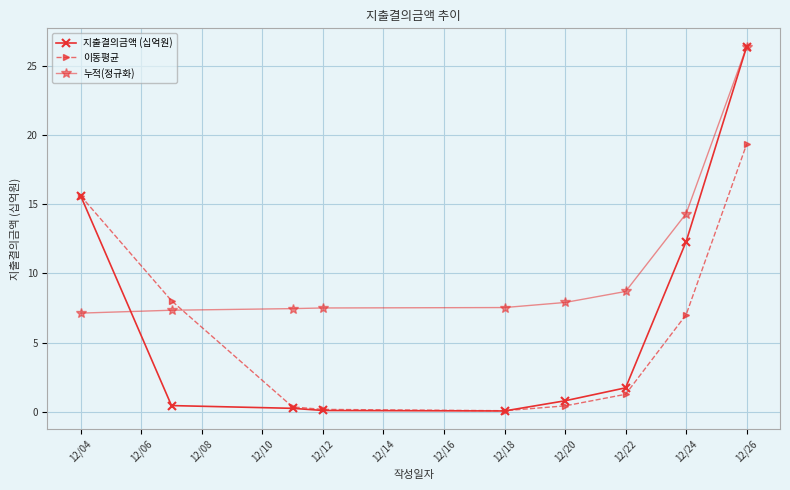

Which series has the largest total across all categories?

누적(정규화)